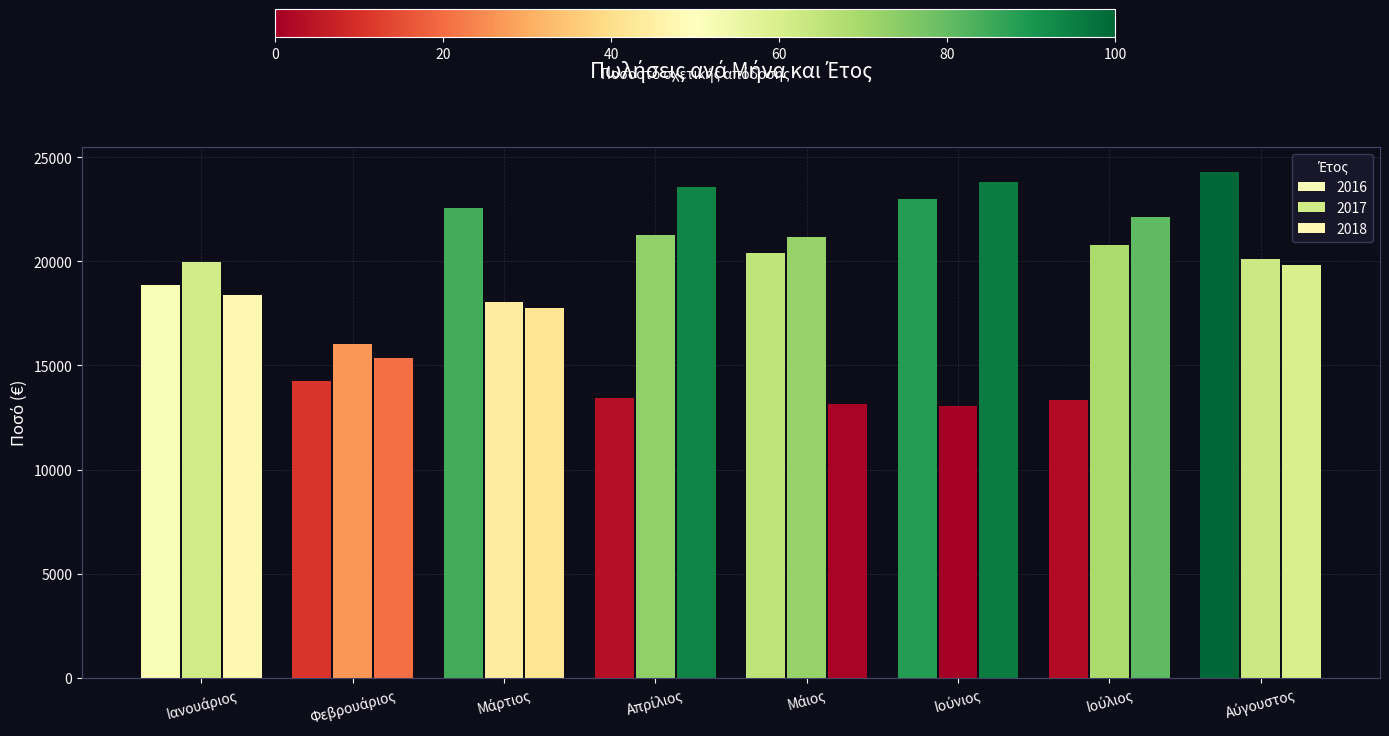

What is the sum of all 2018 values?

154000